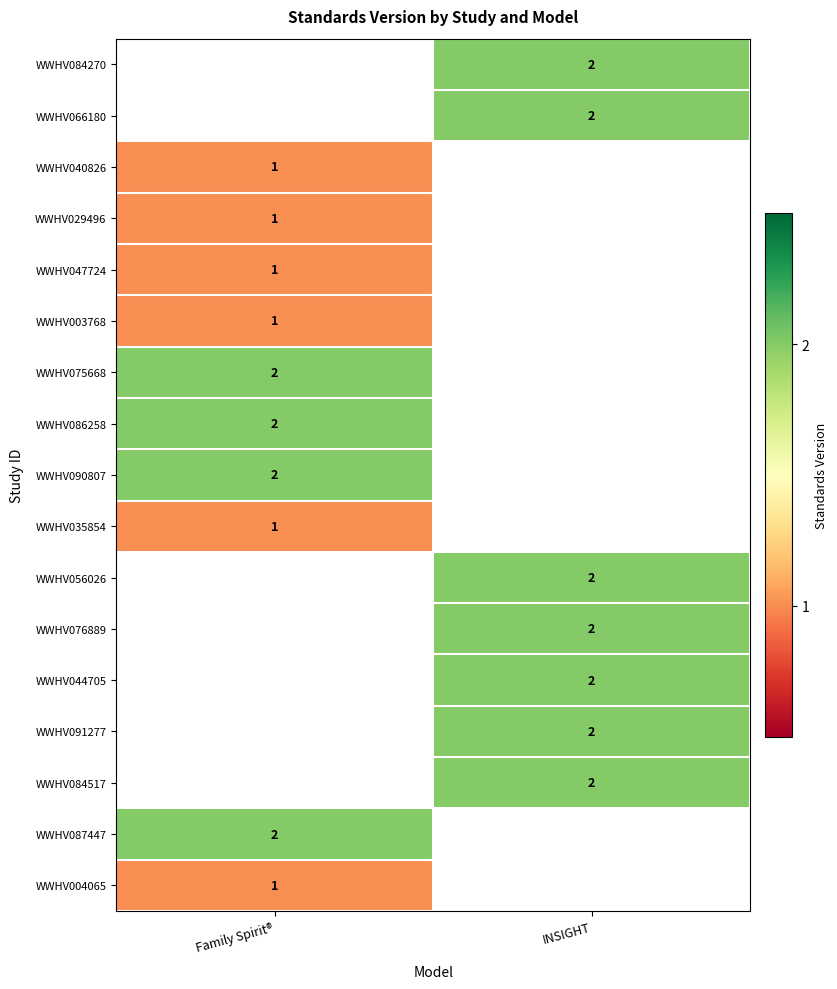

True or false: WWHV076889 has a value of 2 at INSIGHT.

True